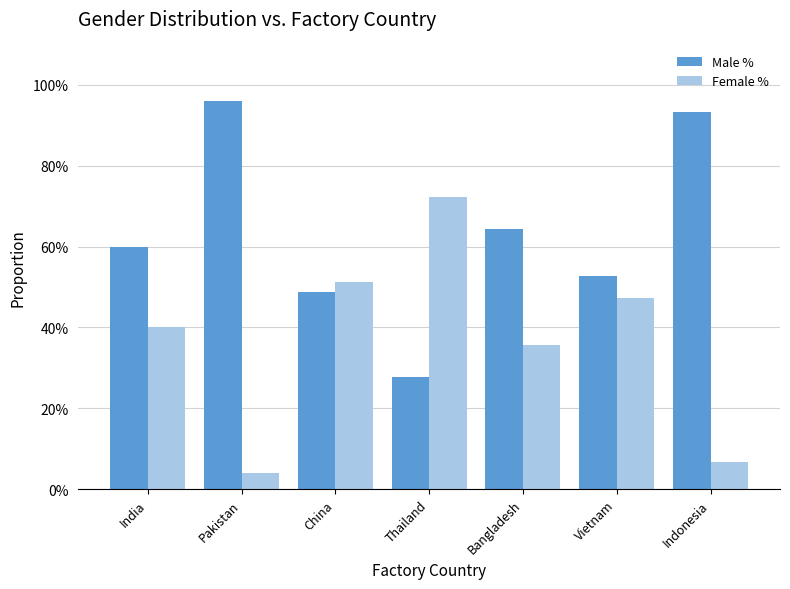

Reading left to right, what are all the values shown in this chart?

Male %: 0.6	1.0	0.5	0.3	0.6	0.5	0.9
Female %: 0.4	0.0	0.5	0.7	0.4	0.5	0.1